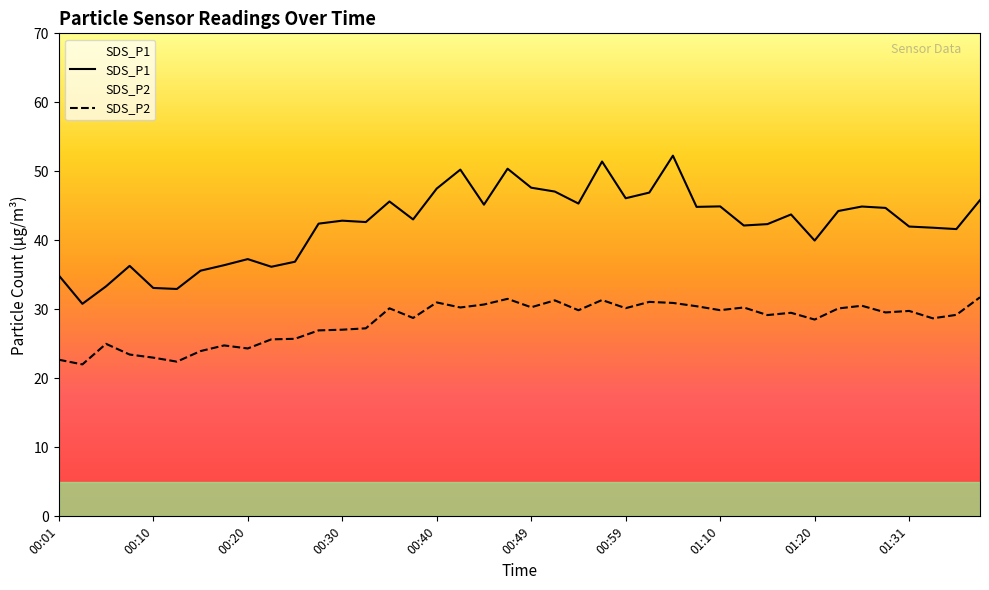

Between 00:03 and 00:59, which series saw the biggest shift?

SDS_P1